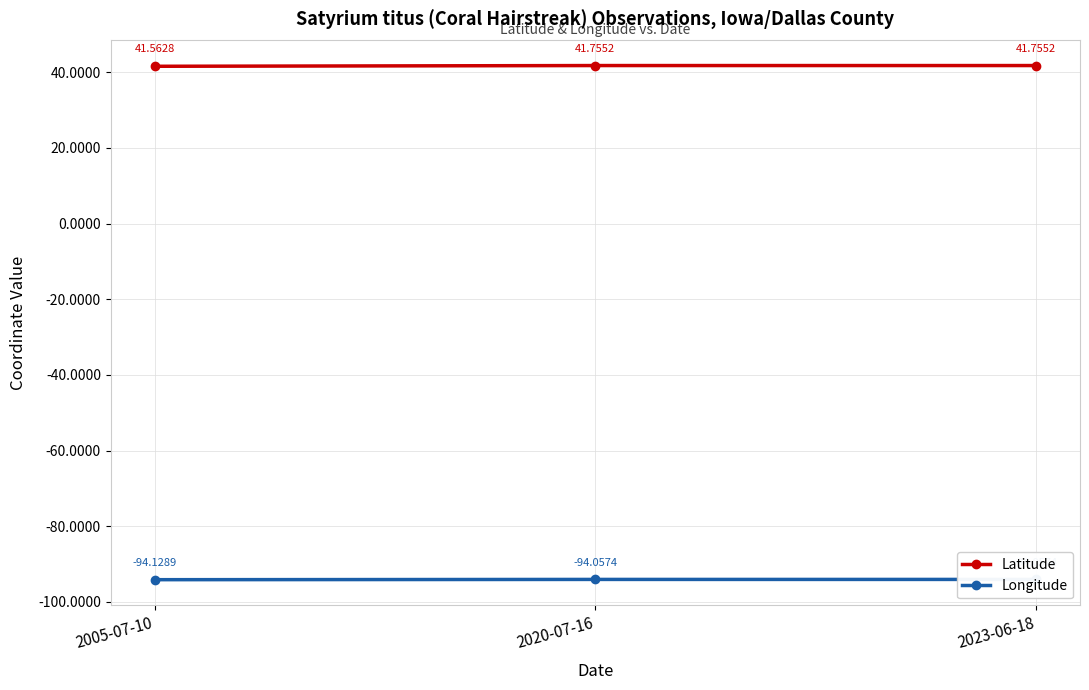

At how many categories does at least one series exceed -79?

3